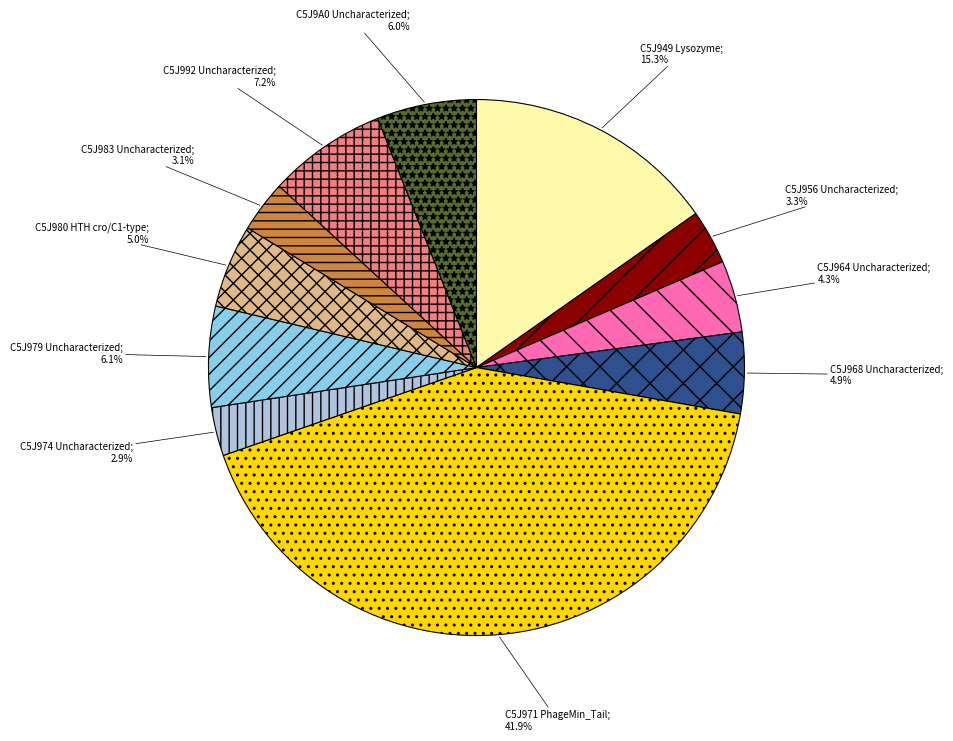

Between C5J979 Uncharacterized and C5J980 HTH cro/C1-type, which is larger?

C5J979 Uncharacterized